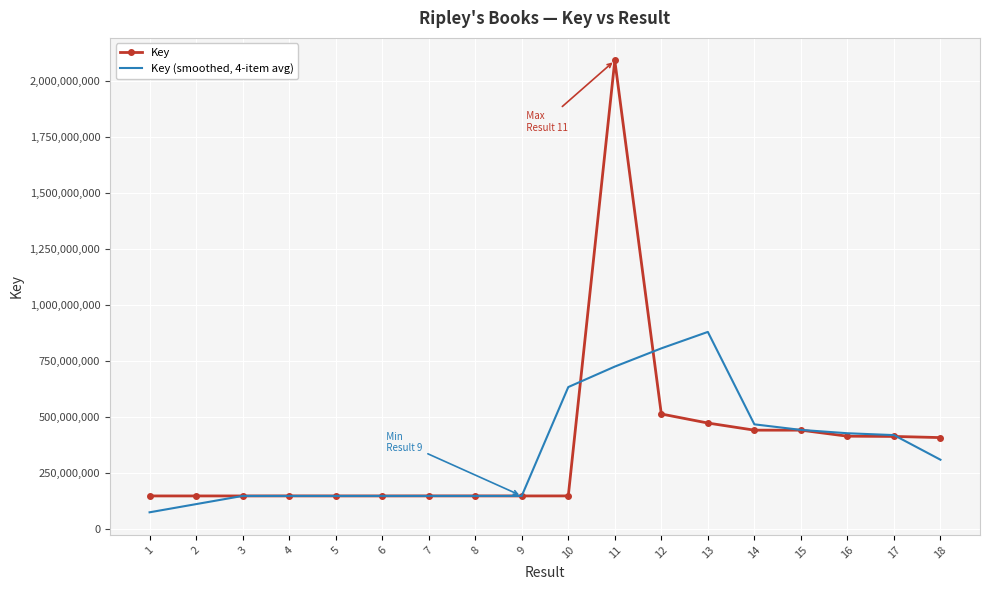

List the series in order of their overall mean, highest first.

Key, Key (smoothed, 4-item avg)